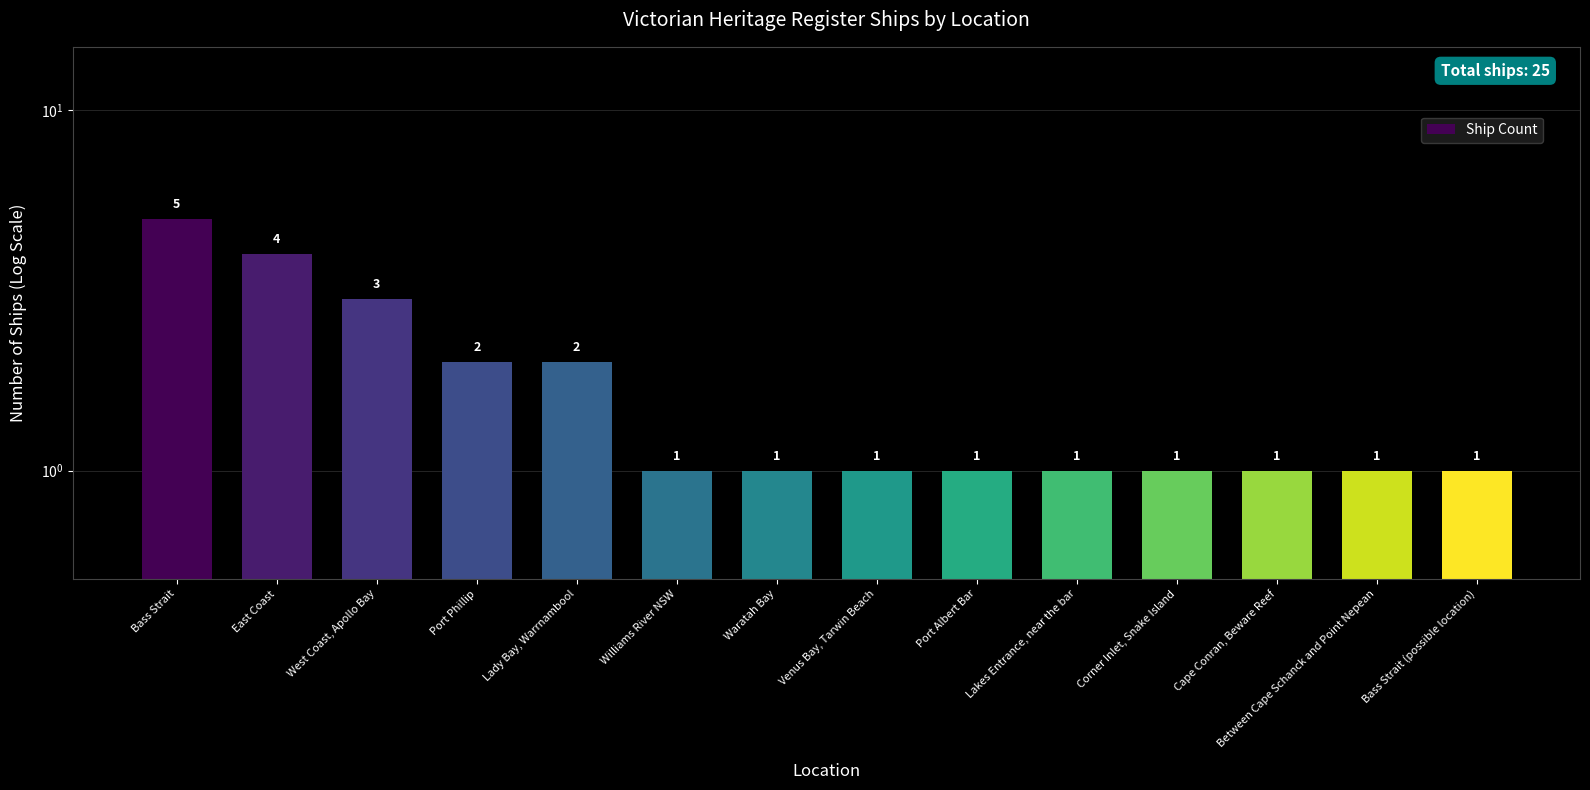

What is the sum of the values at Port Phillip and East Coast?

6